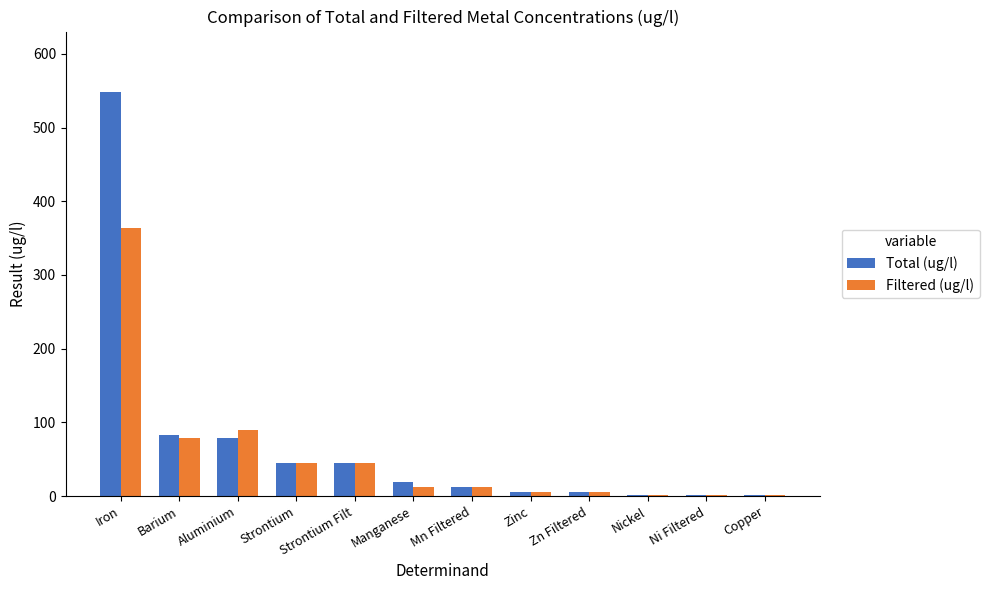

Read the Total (ug/l) value at Strontium Filt.

44.4